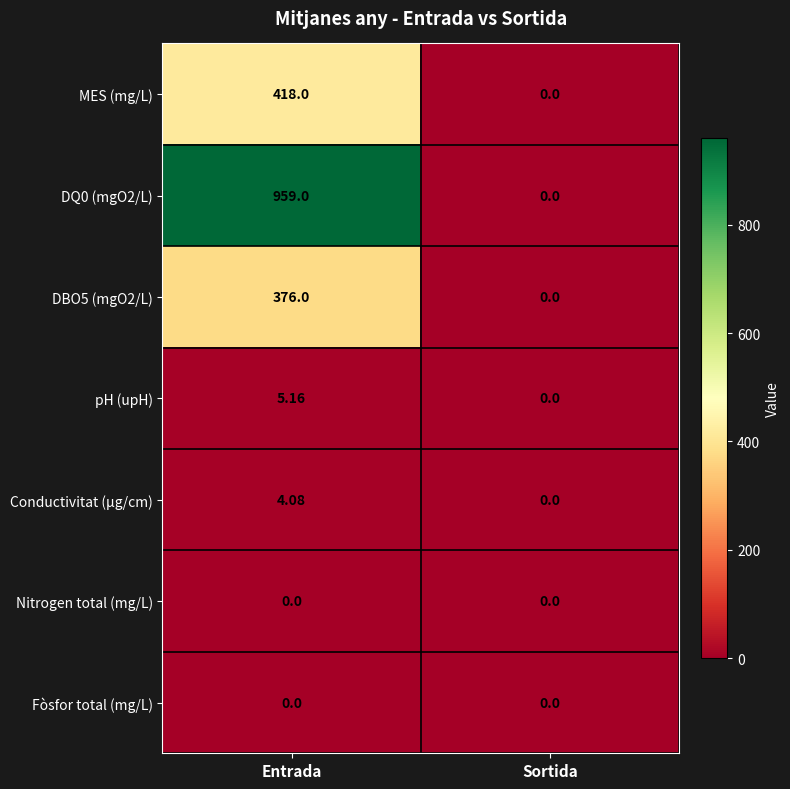

Count the number of categories in the chart.

2